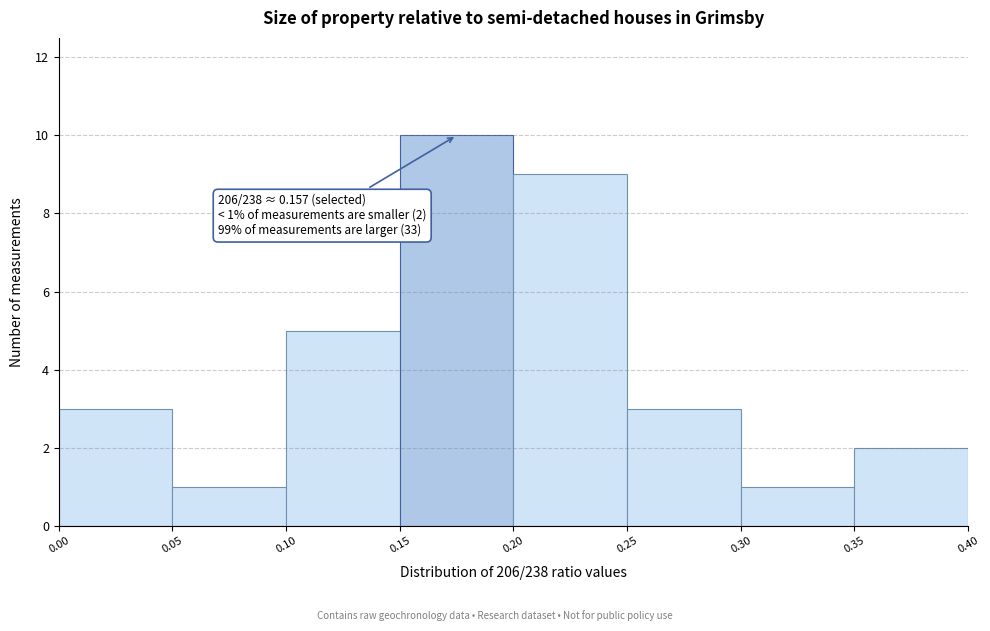

Over which range of the x-axis is the bar tallest?

0.15 to 0.20